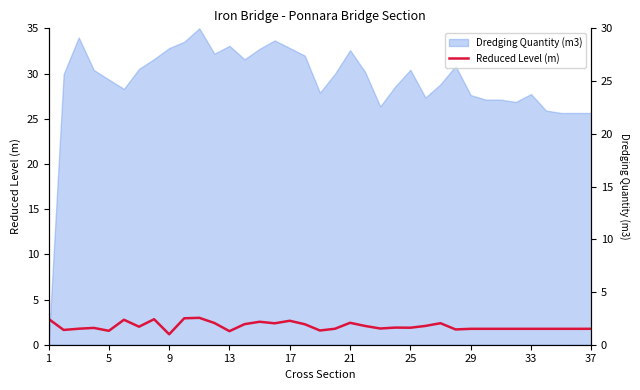

What is the sum of the values at 14 and 13?

4.4